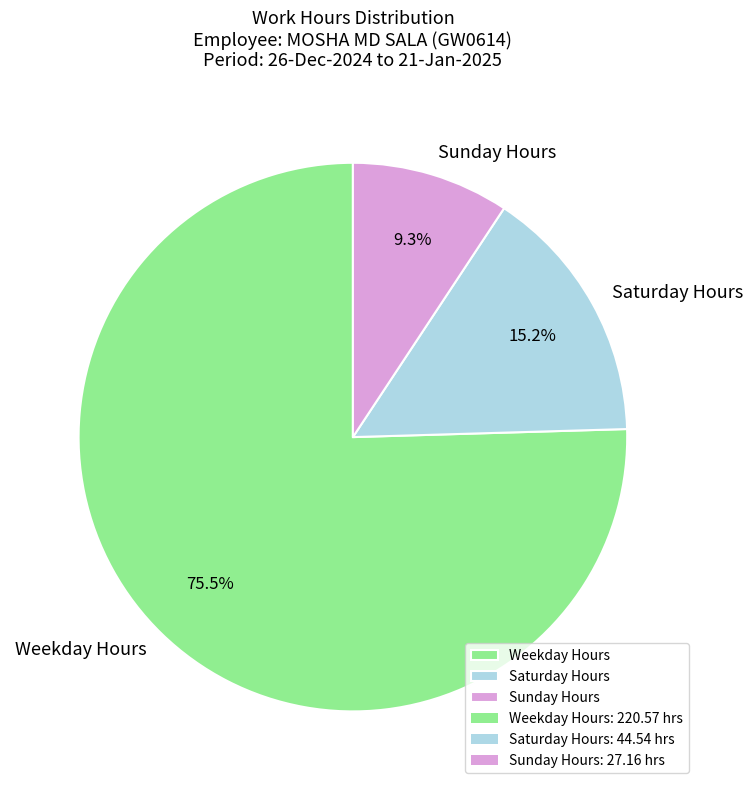

Which category has the smallest portion of the pie?

Sunday Hours